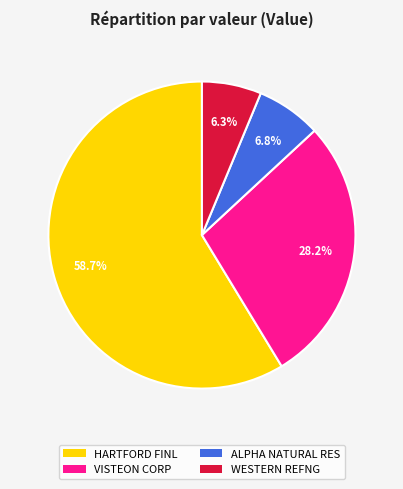

Is there any slice that represents more than half of the pie?

Yes